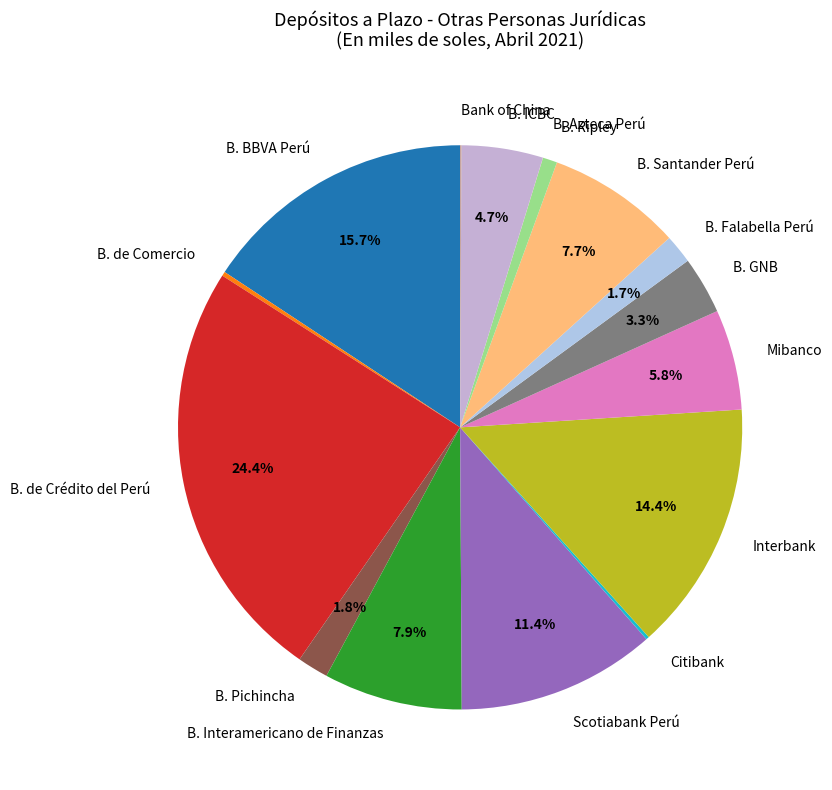

What is the total percentage of B. de Crédito del Perú and B. ICBC?

29.1%